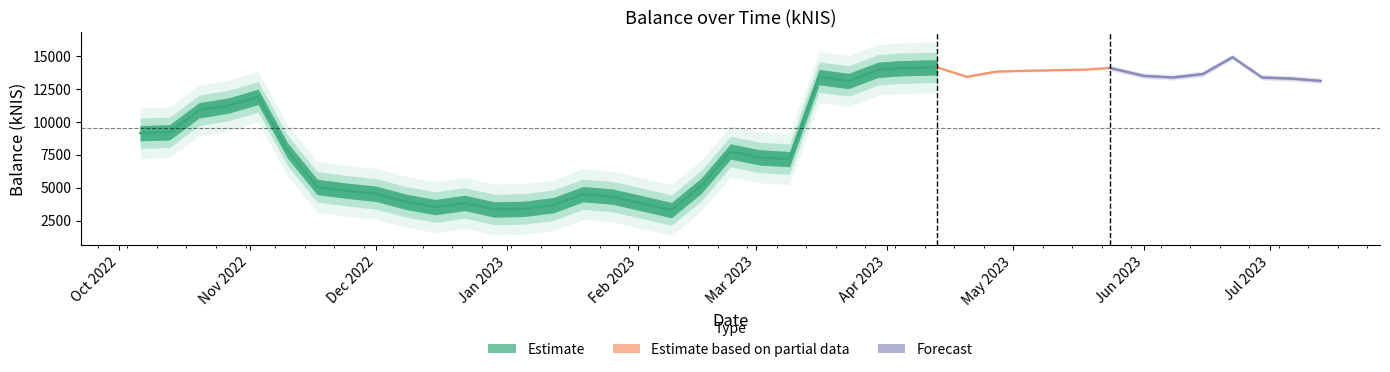

Rank the categories by value from highest to lowest.

2023-06-22, 2023-04-13, 2023-05-24, 2023-04-04, 2023-05-18, 2023-03-30, 2023-05-11, 2023-05-04, 2023-04-27, 2023-06-15, 2023-06-01, 2023-04-20, 2023-03-16, 2023-06-08, 2023-06-29, 2023-07-06, 2023-07-13, 2023-03-23, 2022-11-03, 2022-10-27, 2022-10-20, 2022-10-13, 2022-10-06, 2022-11-10, 2023-02-23, 2023-03-02, 2023-03-09, 2023-02-16, 2022-11-17, 2022-11-24, 2022-12-01, 2023-01-19, 2023-01-26, 2022-12-08, 2022-12-22, 2023-01-12, 2022-12-15, 2023-01-05, 2022-12-29, 2023-02-09